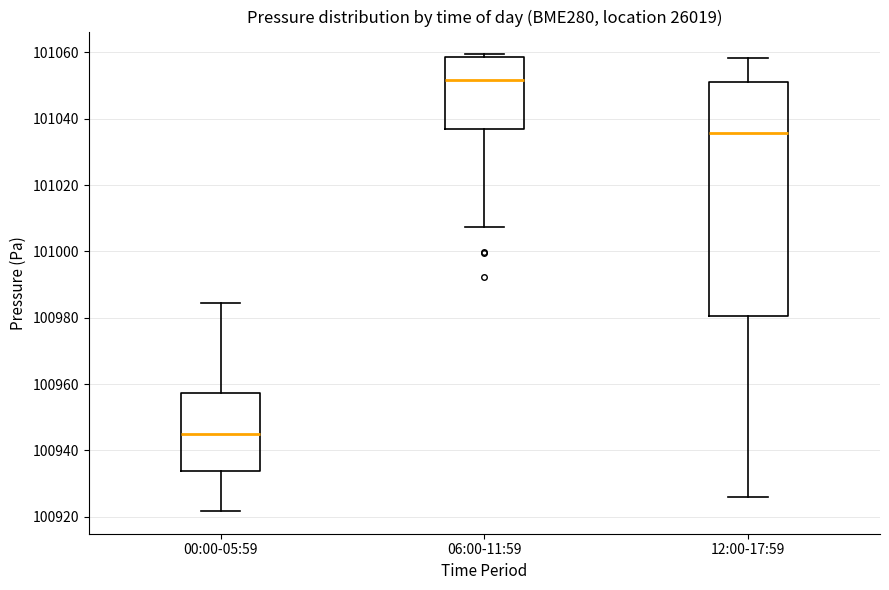

Reading left to right, read every box against the y-axis: the position of its median line, the range the box covers, and the ends of its whiskers. The values are not printed on the chart, so give them approximately, as read against the axis.

00:00-05:59: median 100944, box 100934 to 100958, whiskers 100922 to 100984
06:00-11:59: median 101052, box 101036 to 101058, whiskers 101008 to 101060
12:00-17:59: median 101036, box 100980 to 101050, whiskers 100926 to 101058